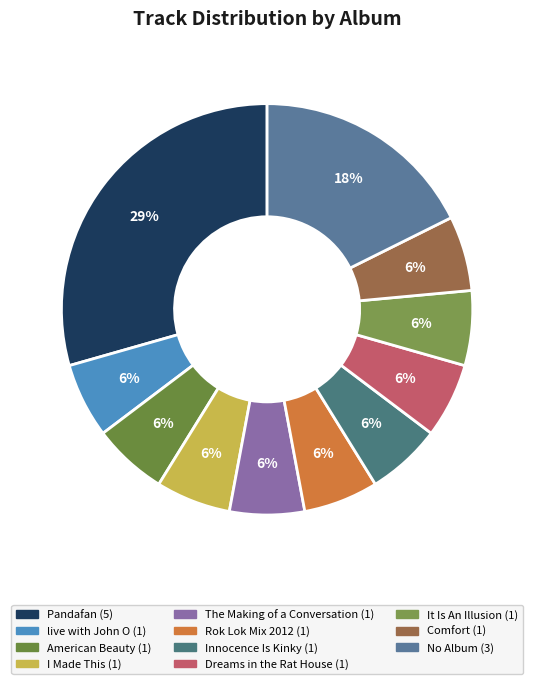

How many slices are in this pie chart?

11